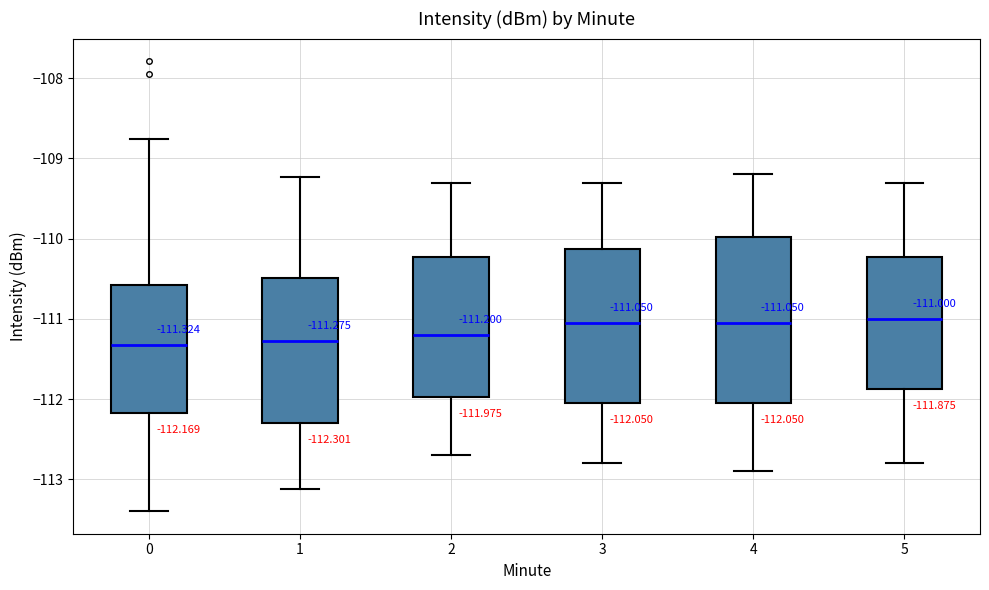

Comparing the boxes themselves (not the whiskers), which one is the tallest?

4